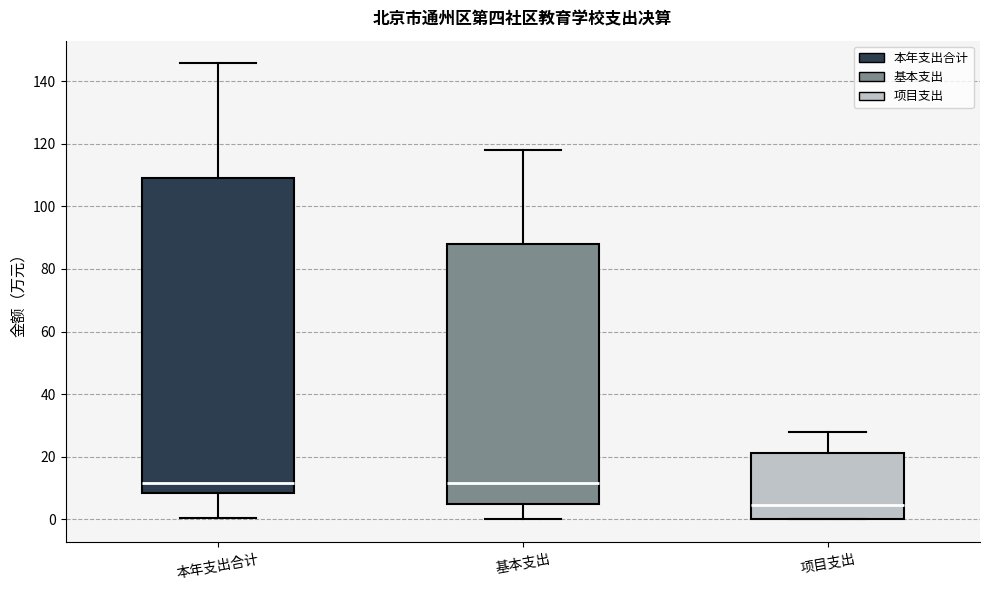

Comparing the boxes themselves (not the whiskers), which one is the tallest?

本年支出合计